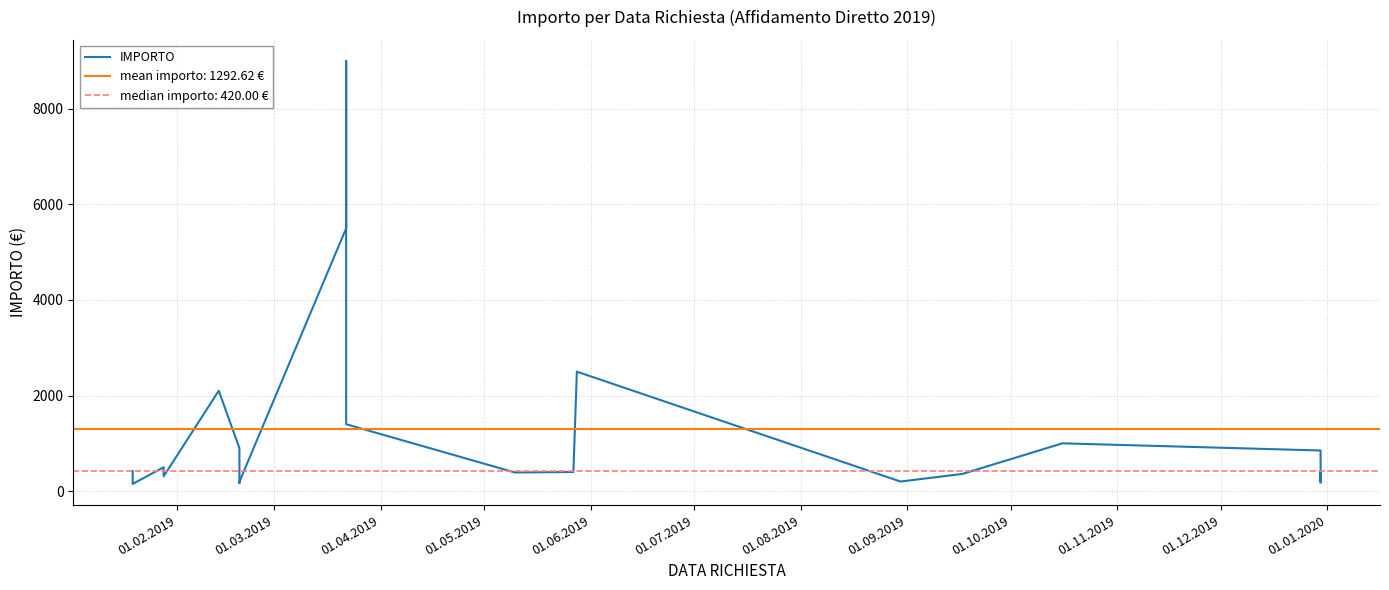

Does the chart have visible grid lines?

Yes